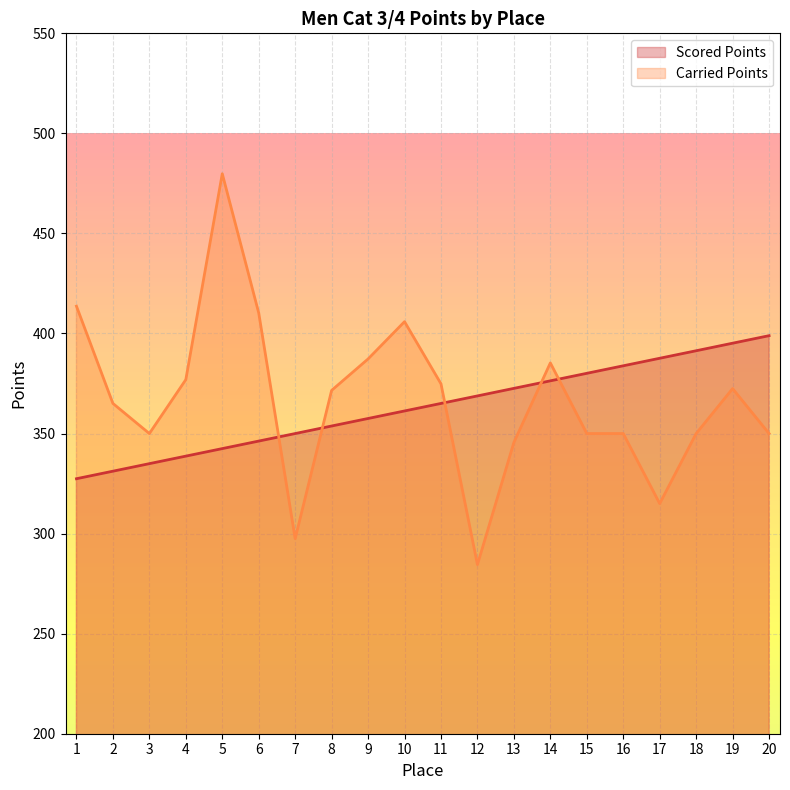

What is the difference between the highest and lowest values at 13?

27.0